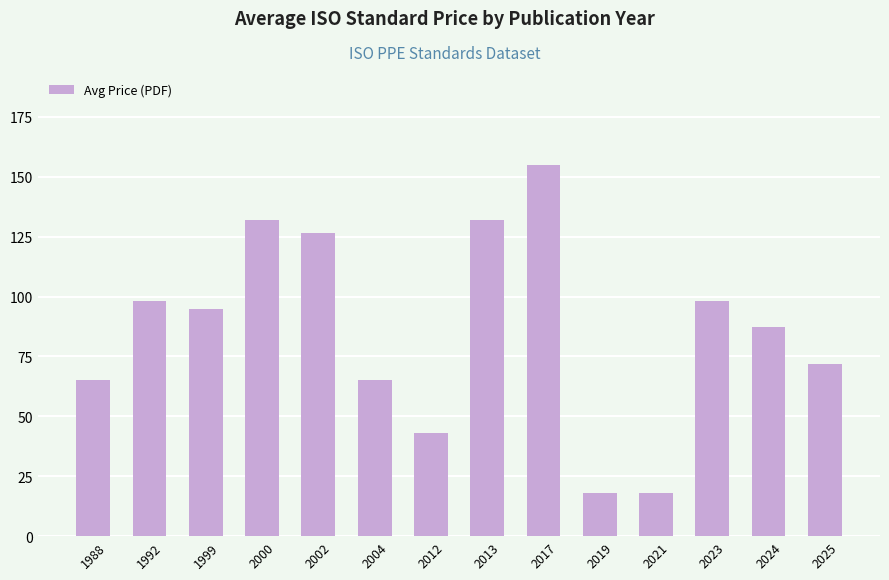

Between 2012 and 2004, which is larger?

2004